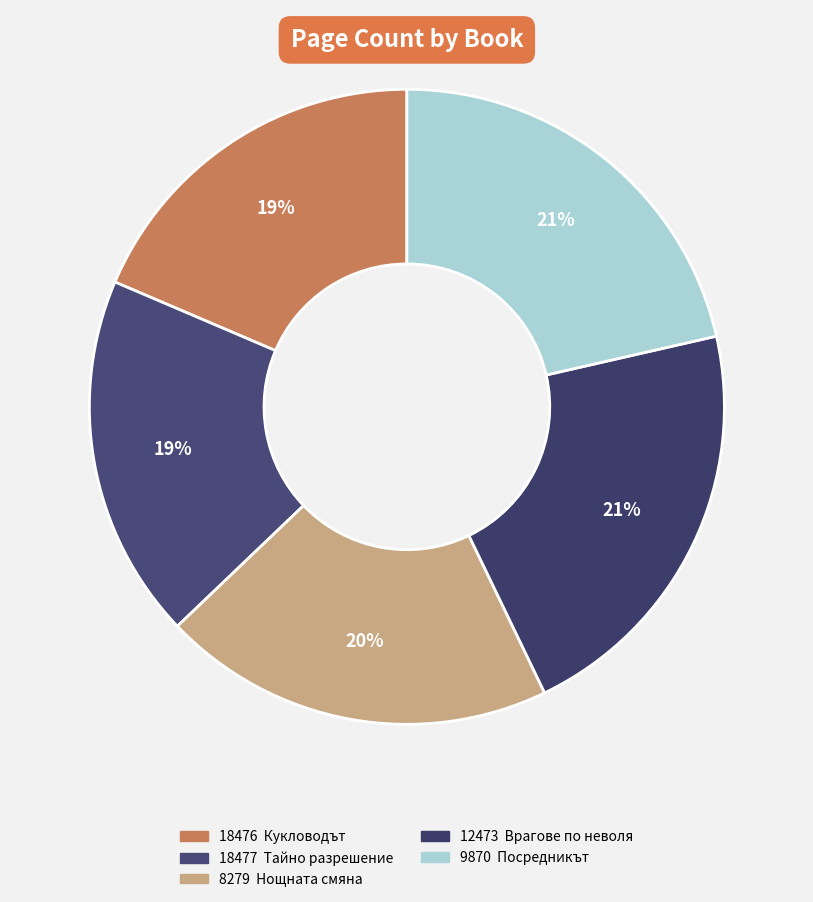

Does 18477 account for over 50% of the chart?

No